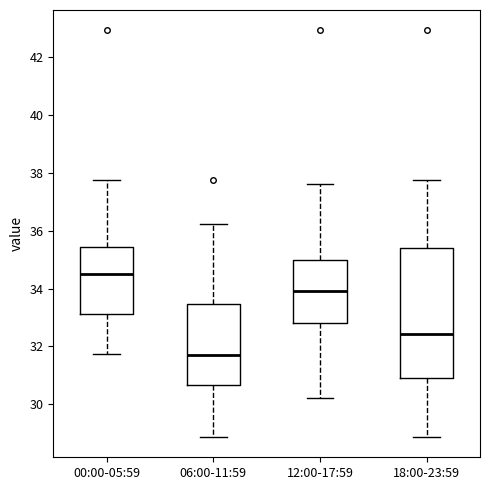

Which box's median line is the lowest?

06:00-11:59